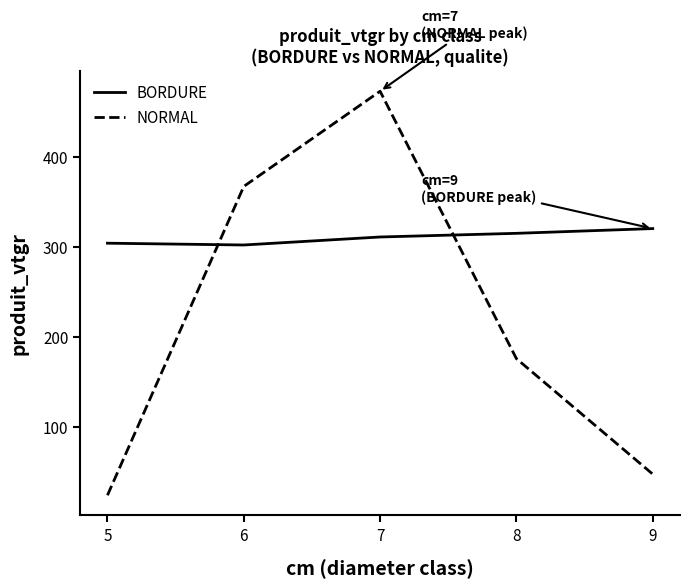

List the series in order of their overall mean, highest first.

BORDURE, NORMAL